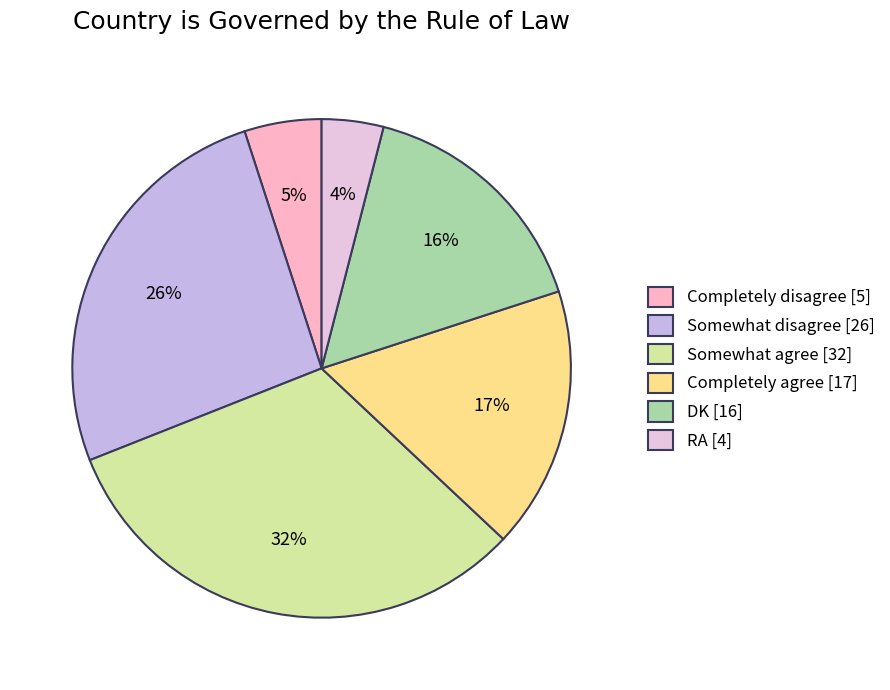

Which has a higher value, Somewhat disagree or Completely disagree?

Somewhat disagree